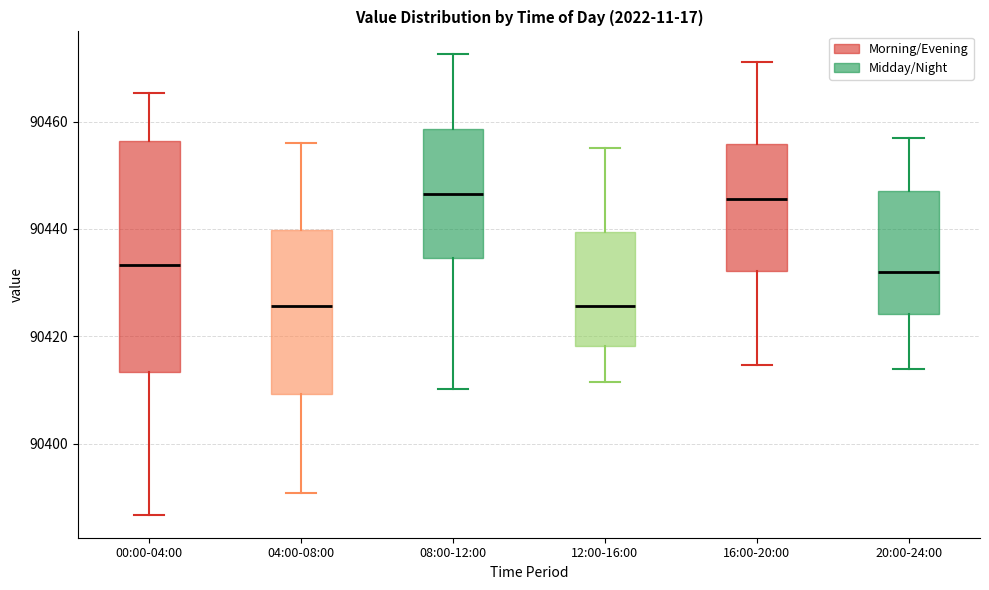

Reading left to right, transcribe this box plot: for each box, give where its median line is, the range the box spans, and where its two whiskers end, as read against the y-axis. The values are not printed on the chart, so give them approximately, as read against the axis.

00:00-04:00: median 90434, box 90414 to 90456, whiskers 90386 to 90466
04:00-08:00: median 90426, box 90410 to 90440, whiskers 90390 to 90456
08:00-12:00: median 90446, box 90434 to 90458, whiskers 90410 to 90472
12:00-16:00: median 90426, box 90418 to 90440, whiskers 90412 to 90456
16:00-20:00: median 90446, box 90432 to 90456, whiskers 90414 to 90472
20:00-24:00: median 90432, box 90424 to 90448, whiskers 90414 to 90456